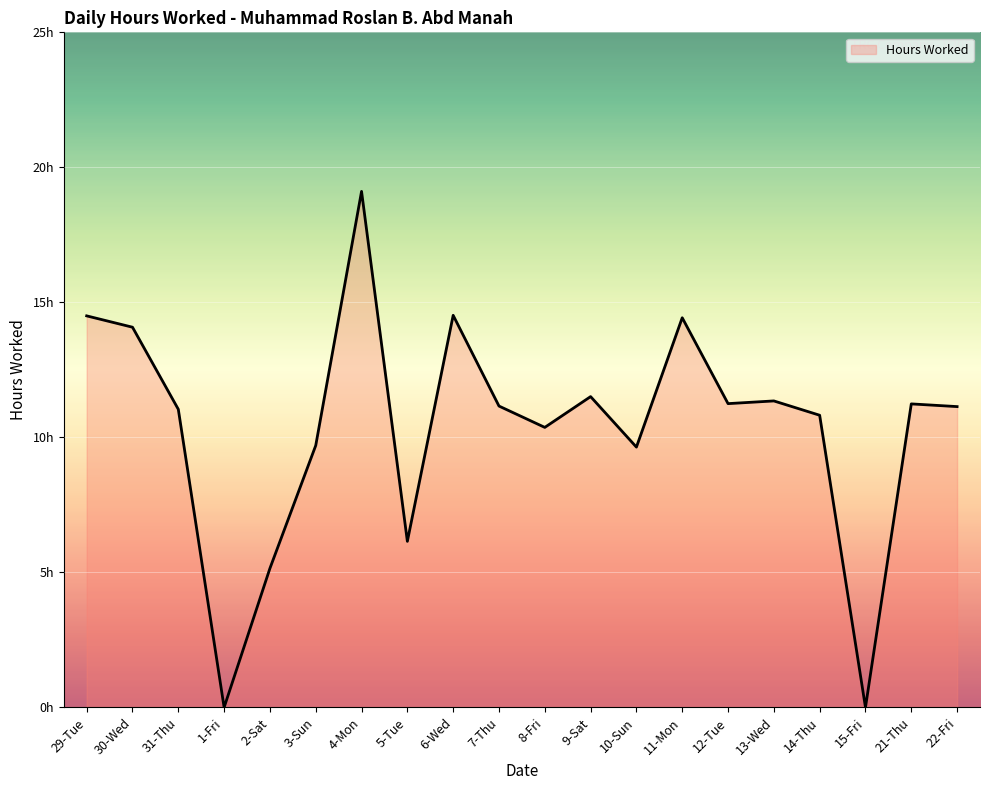

What is the average value?

10.4